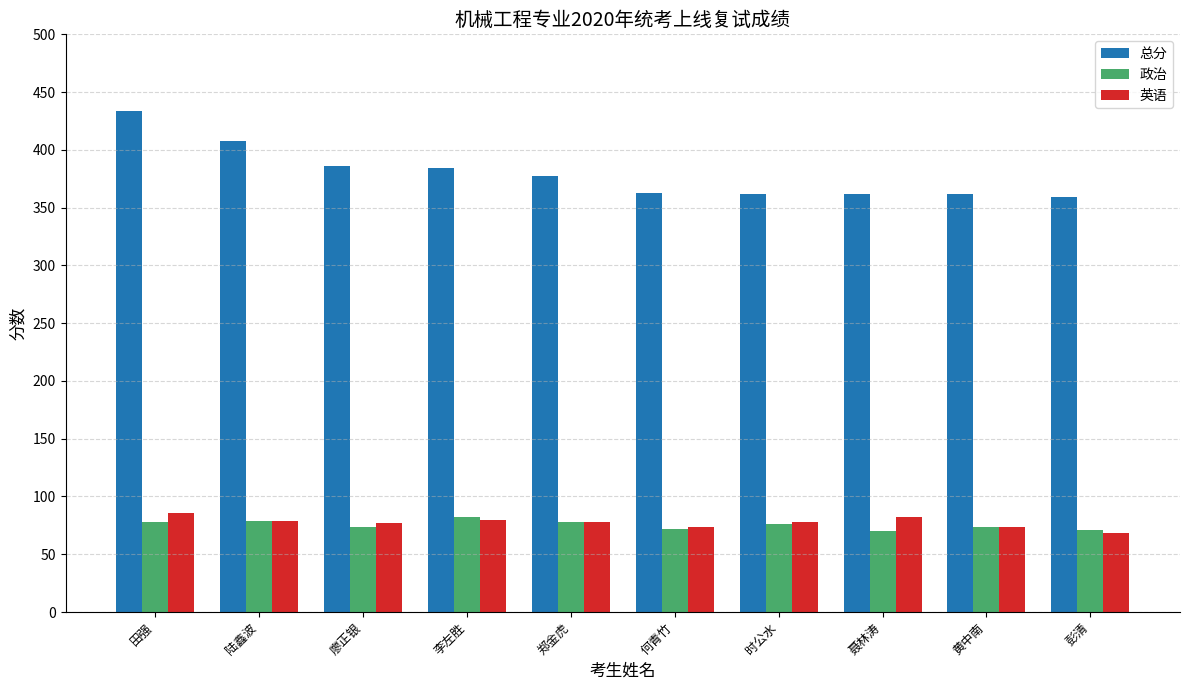

True or false: 总分 has a value of 206 at 李左胜.

False